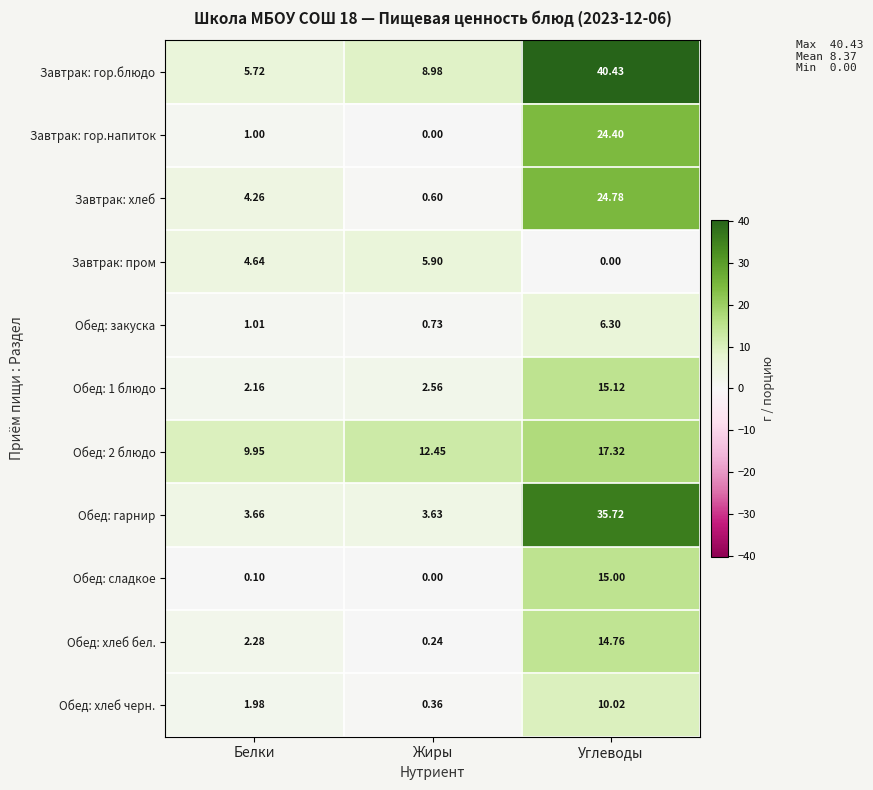

What is the total value across all series at Жиры?

35.5